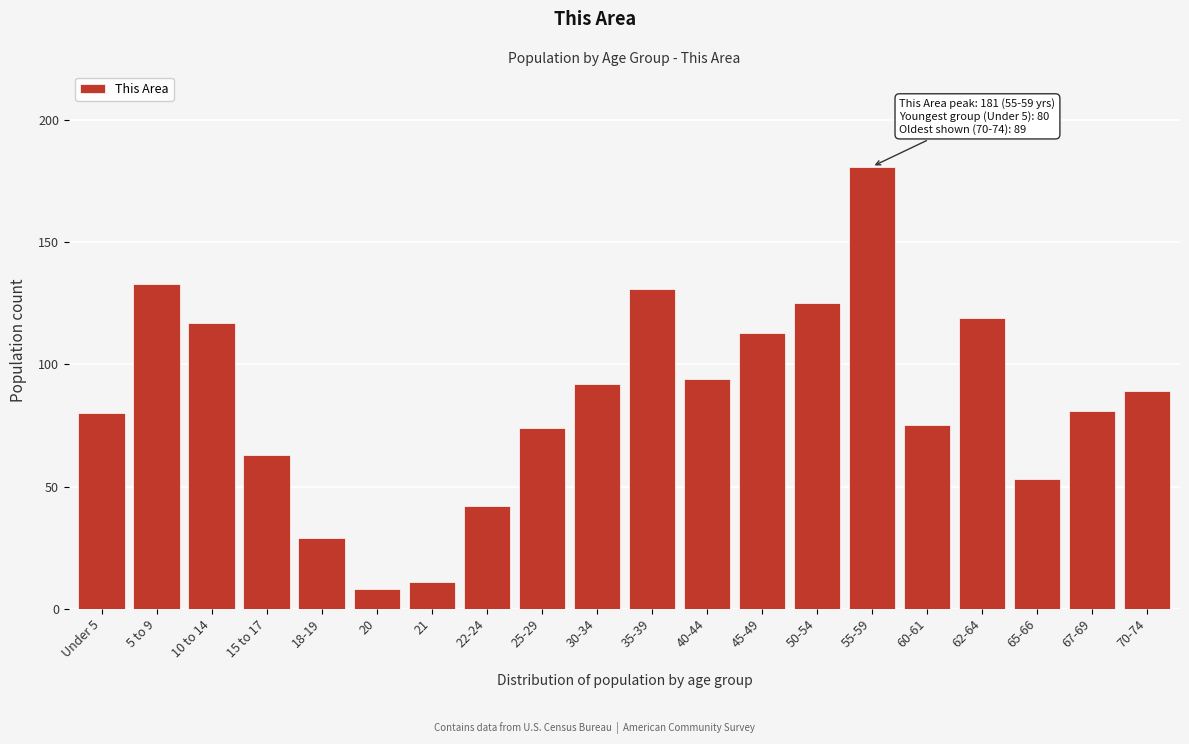

Reading right to left, what are all the values shown in this chart?

89	81	53	119	75	181	125	113	94	131	92	74	42	11	8	29	63	117	133	80